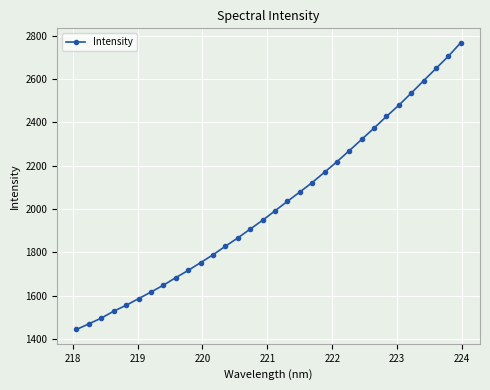

What is the average value?

2018.1